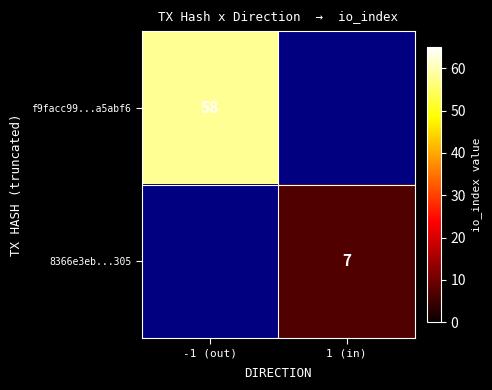

The value of 8366e3eb...305 at 1 (in) is 7. True or false?

True